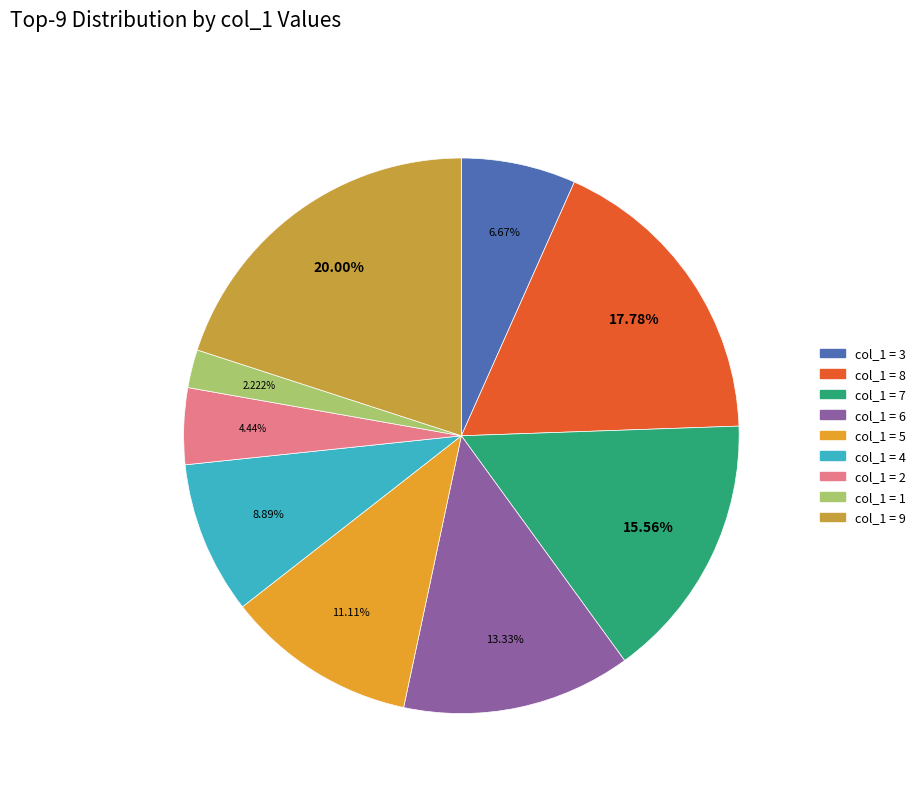

How many segments does this pie chart have?

9